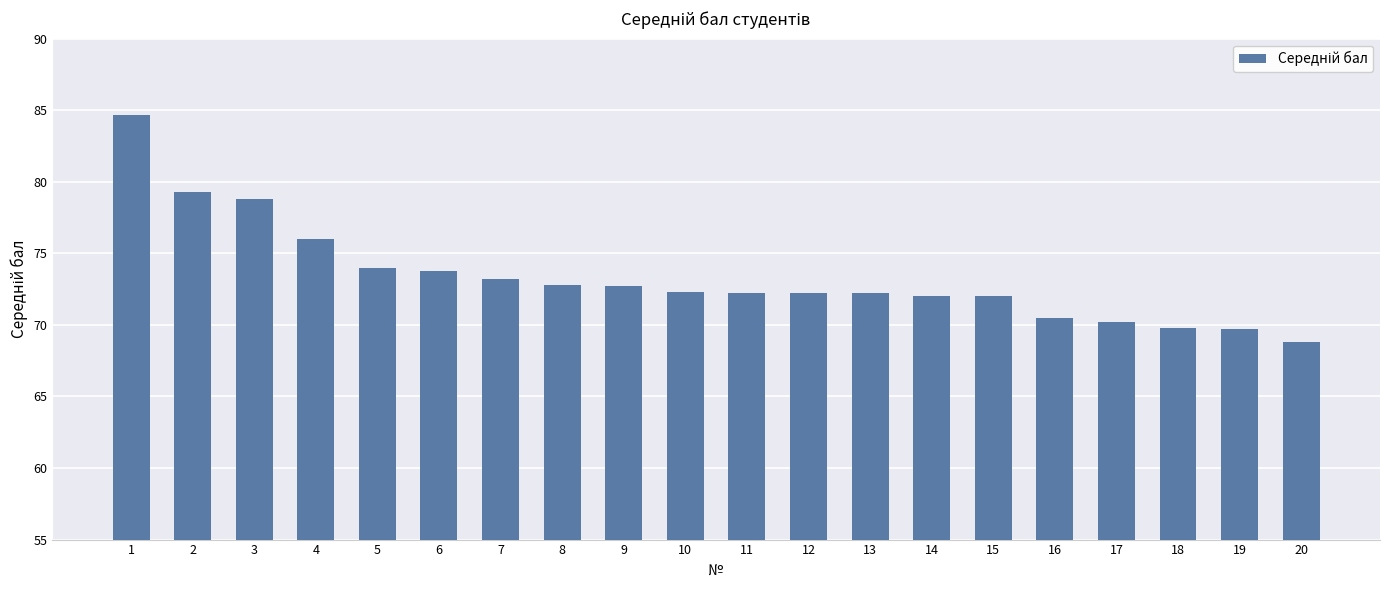

The chart shows a value of 72.2 at 13. True or false?

True